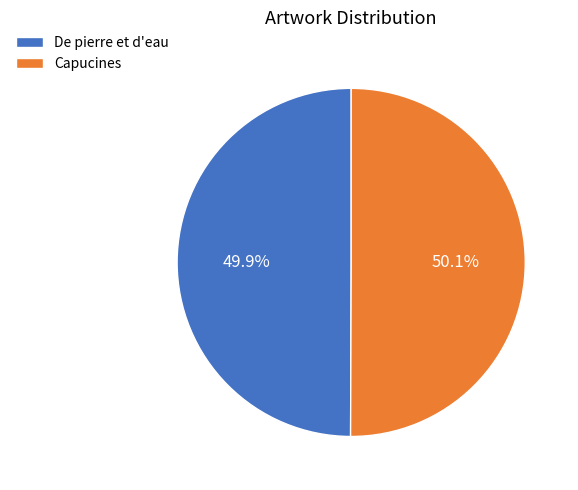

Combined, do De pierre et d'eau and Capucines account for over 50%?

Yes